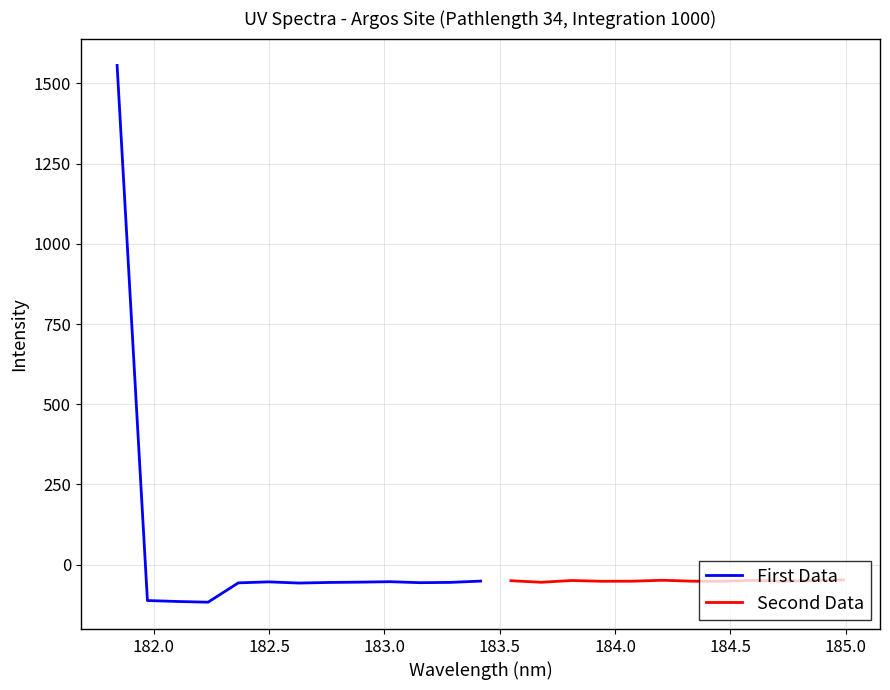

The chart shows a value of -87.5 at 17. True or false?

False